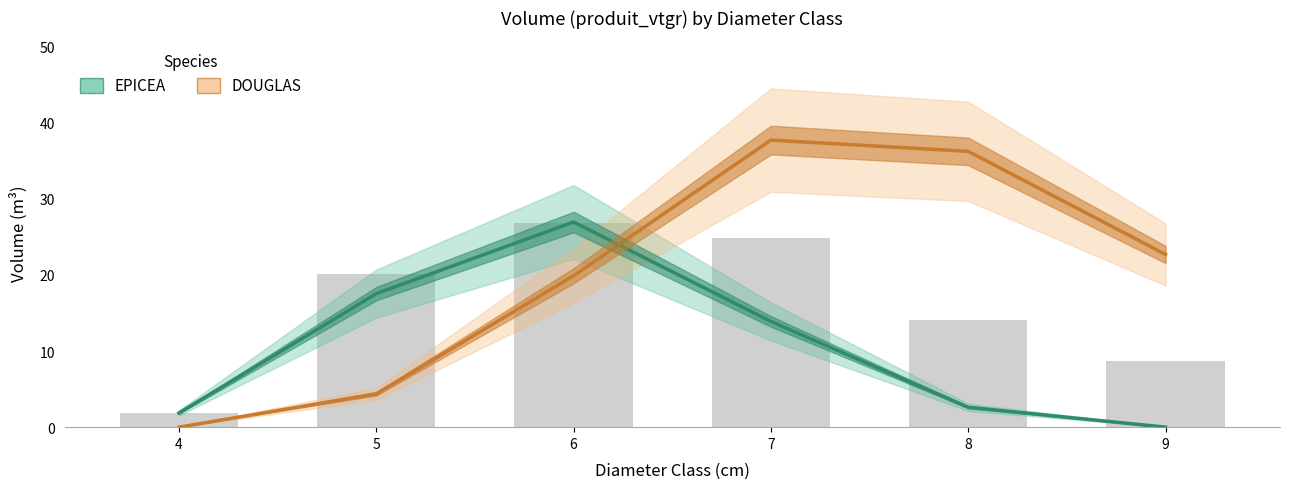

Is it true that DOUGLAS equals 19.9 at 6?

True